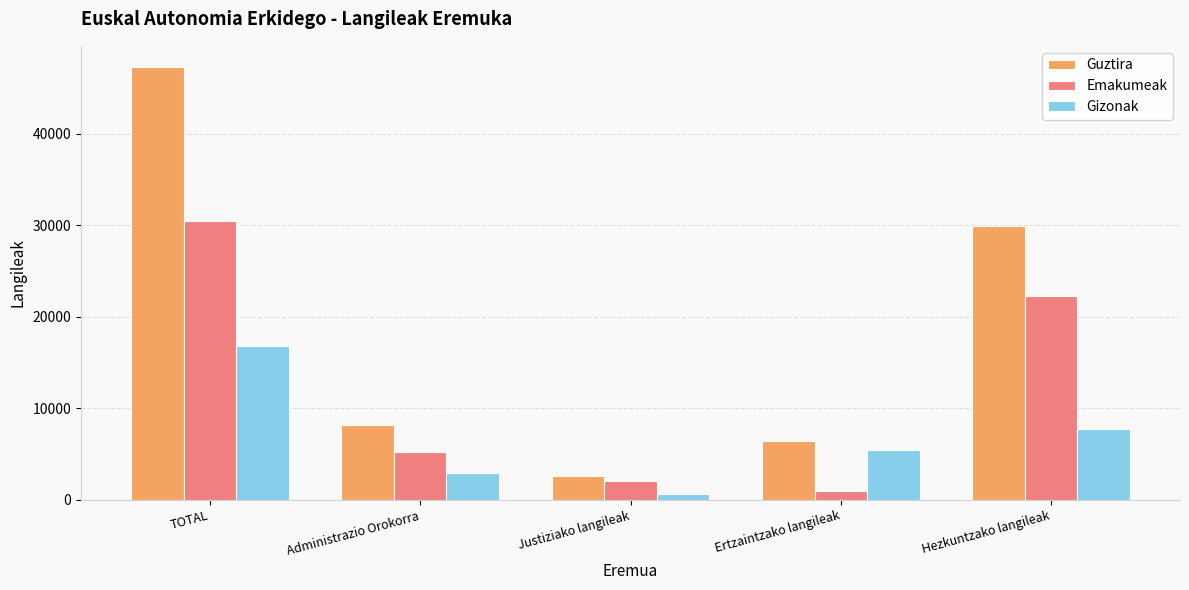

The Gizonak series shows 2989 at Administrazio Orokorra. True or false?

True